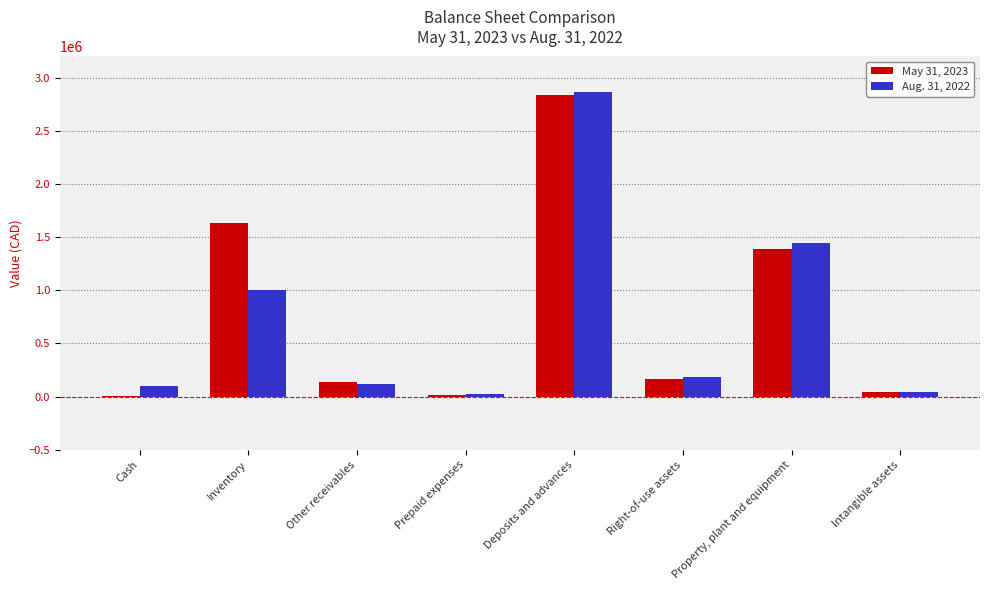

At which category is the sum across all series the highest?

Deposits and advances